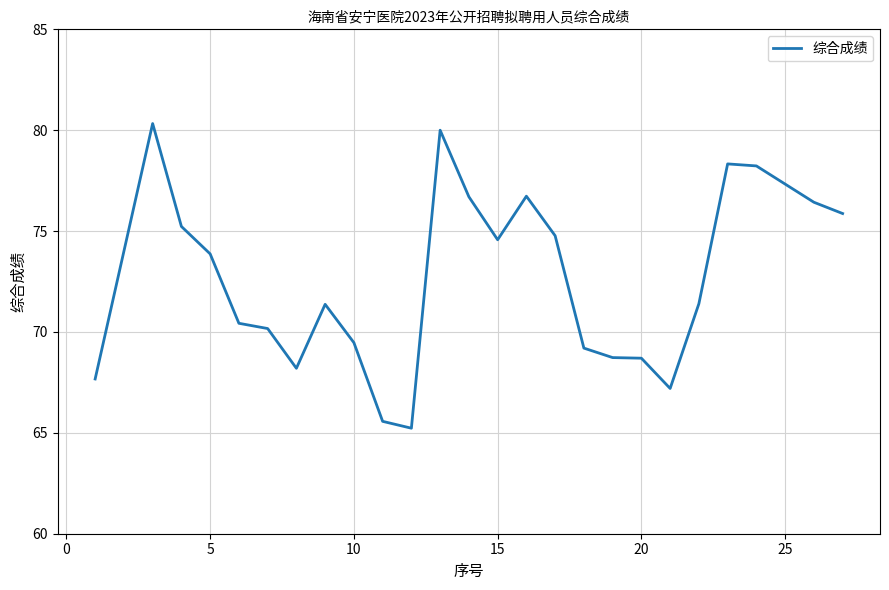

What is the greatest value displayed?

80.3